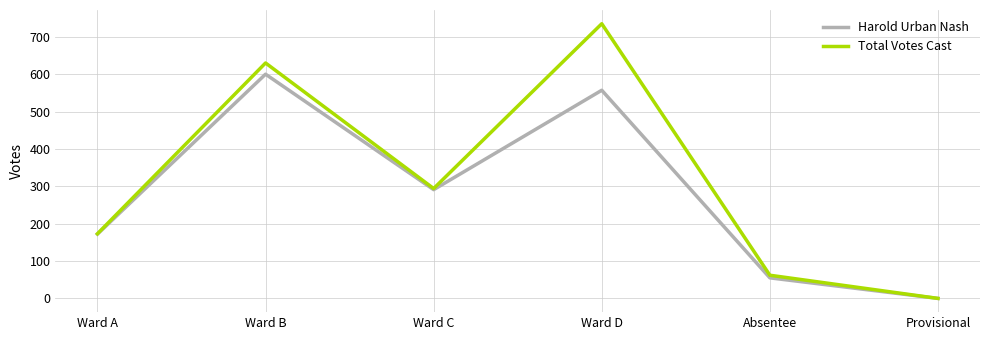

Which label corresponds to the smallest value in the chart?

Provisional